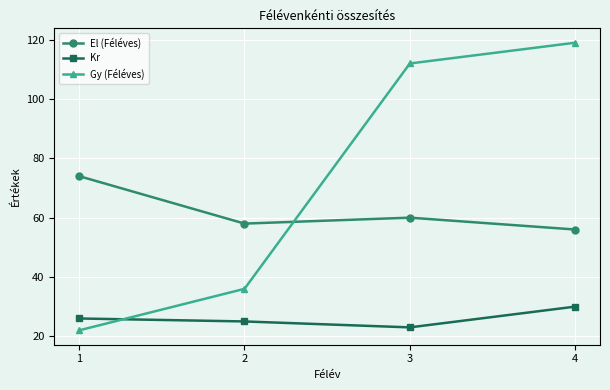

True or false: Kr and El (Féléves) intersect in this chart.

False